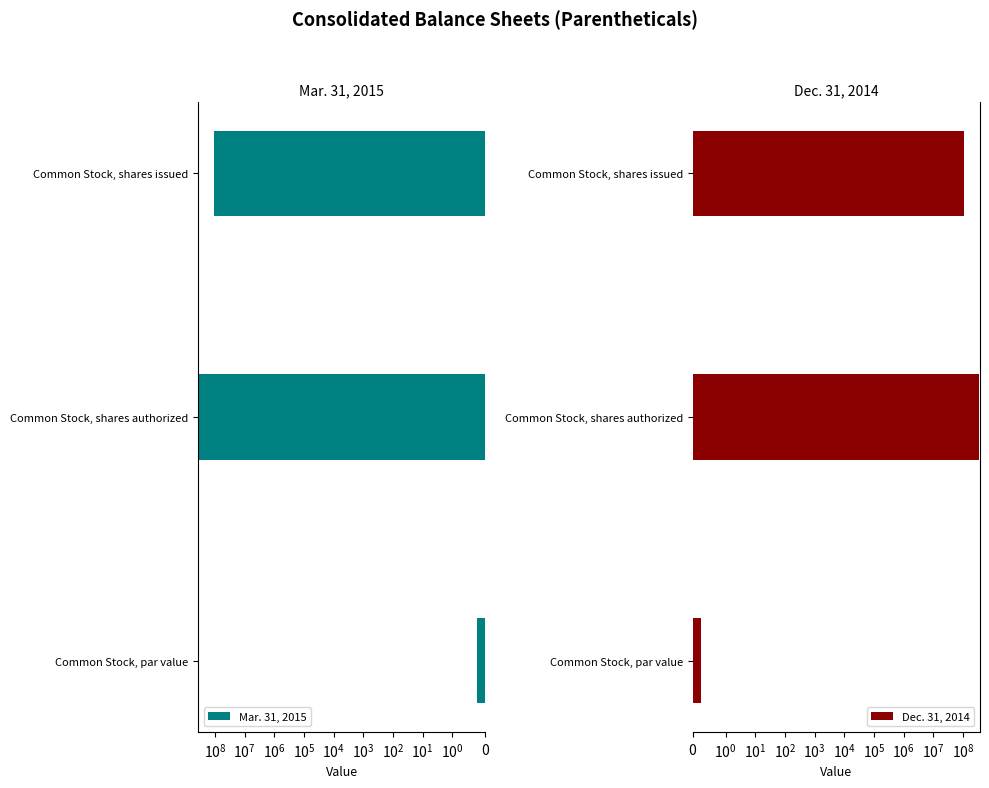

What is the difference between the maximum and minimum values in the Mar. 31, 2015 series?

359999999.8